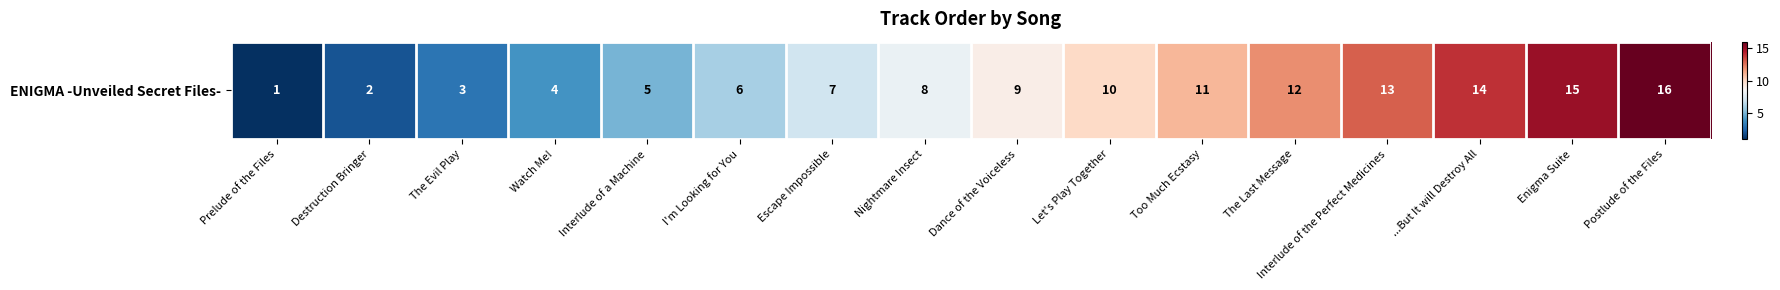

Reading left to right, transcribe all the data shown in this chart.

1	2	3	4	5	6	7	8	9	10	11	12	13	14	15	16